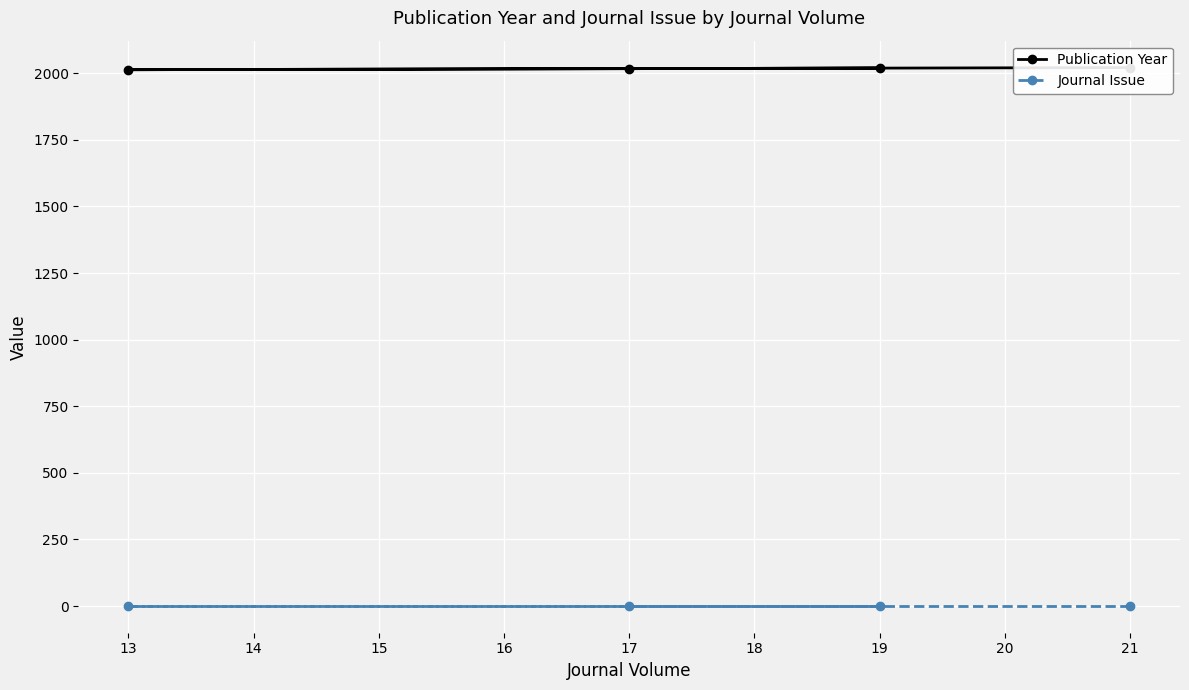

What is the average value of the Publication Year series?

2018